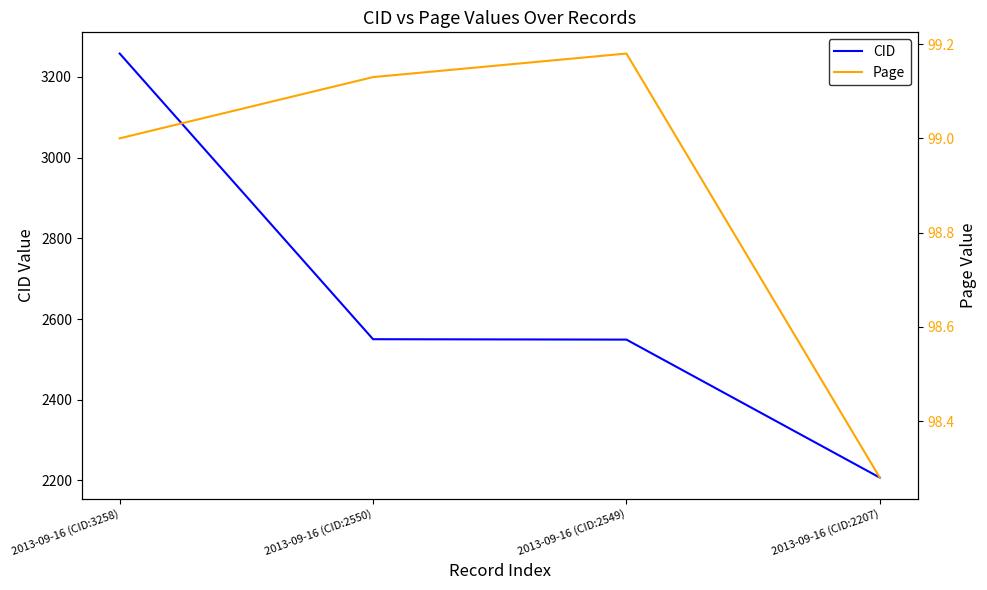

What is the difference between the maximum and minimum values in the Page series?

0.9